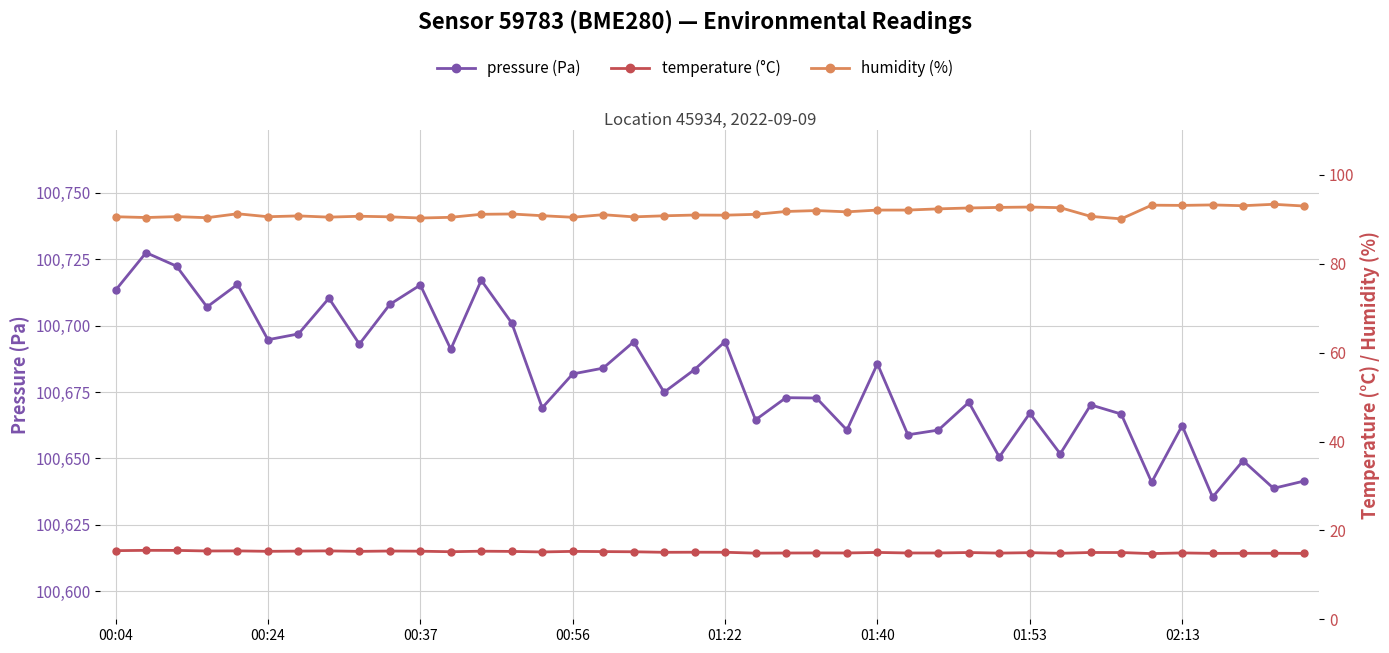

What value does the humidity (%) series have at 13?

91.2